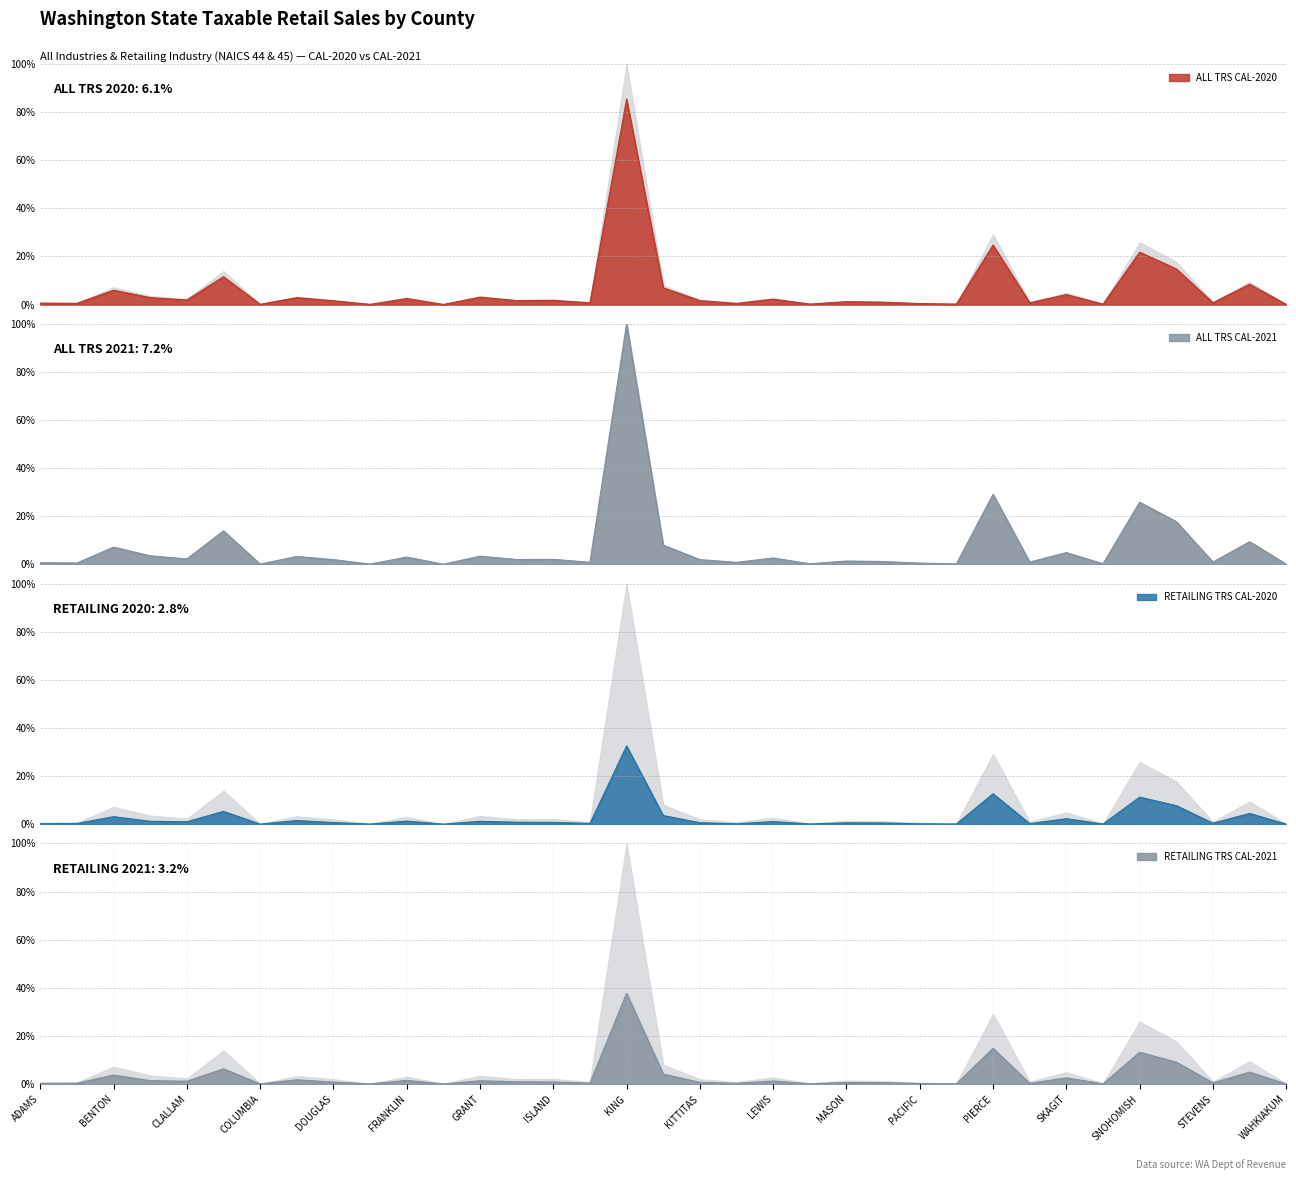

Does the chart display data point markers on the line(s)?

No